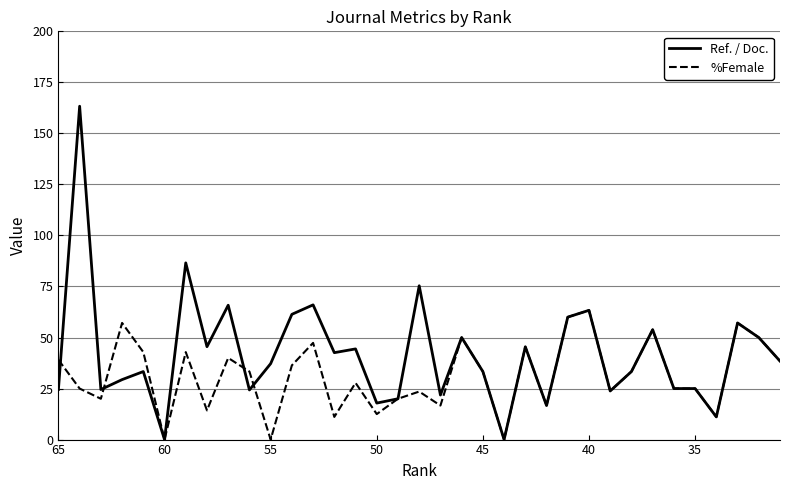

What is the difference between the maximum and second lowest values in the %Female series?

63.3